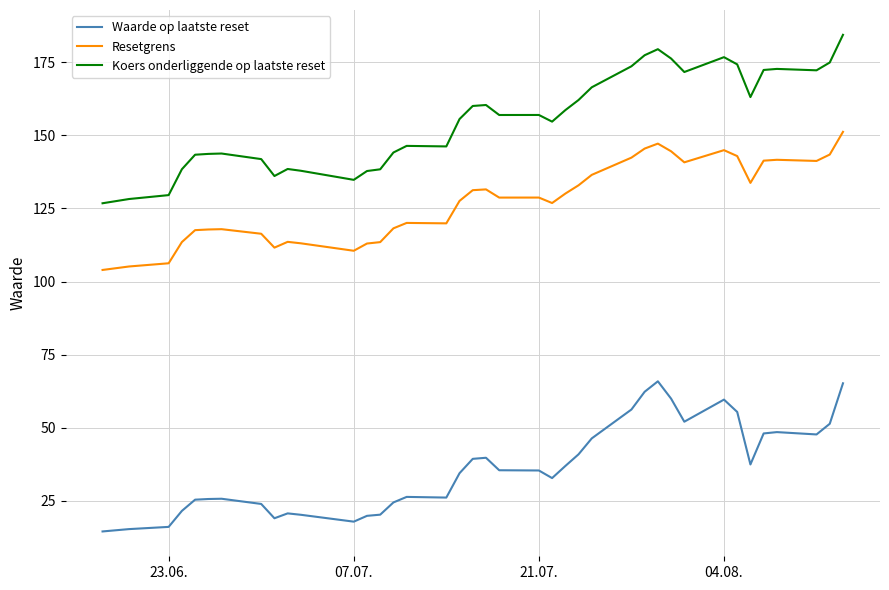

List the series in order of their peak value, highest first.

Koers onderliggende op laatste reset, Resetgrens, Waarde op laatste reset